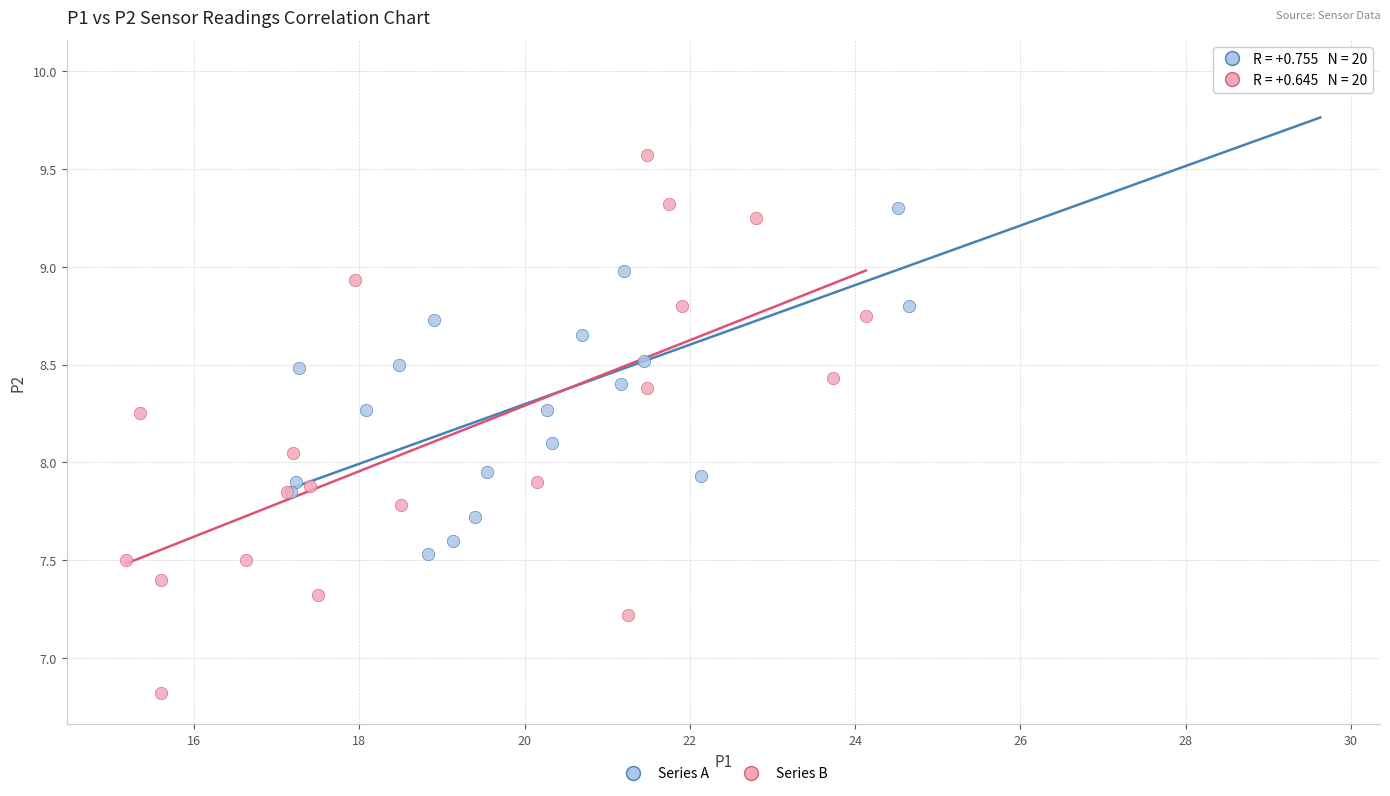

Which series contains the lowest Y value?

Series B